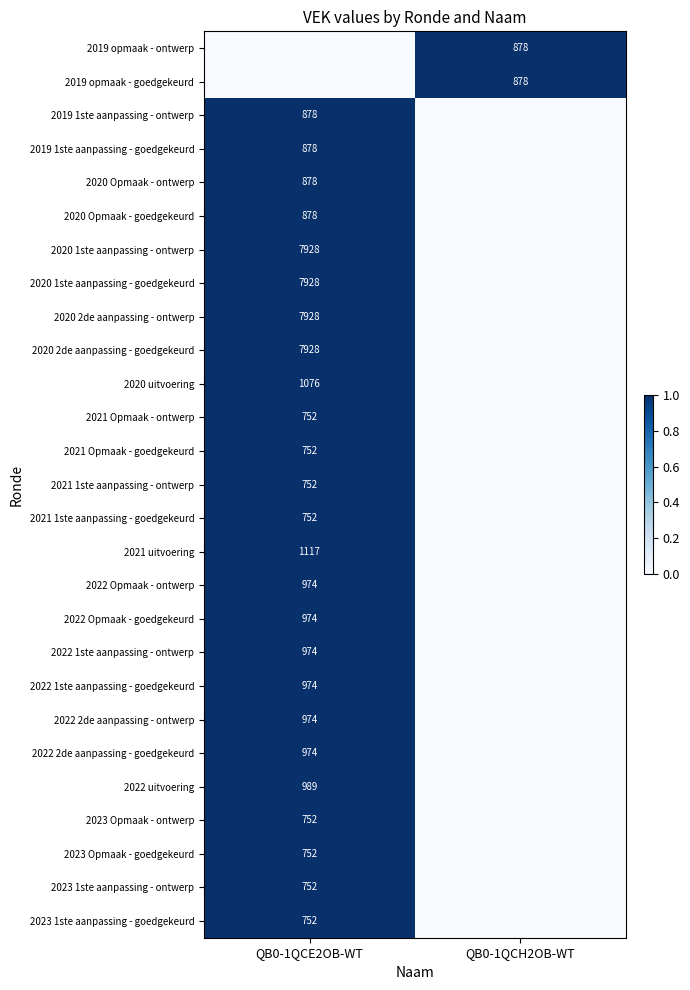

The 2023 Opmaak - goedgekeurd series shows 752 at QB0-1QCE2OB-WT. True or false?

True